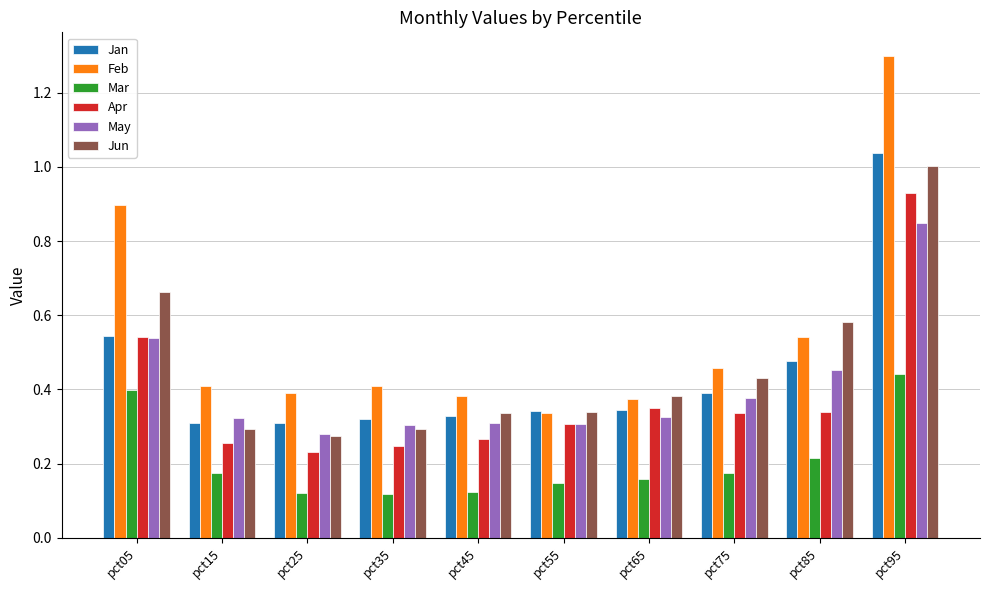

How many series are shown in this chart?

6